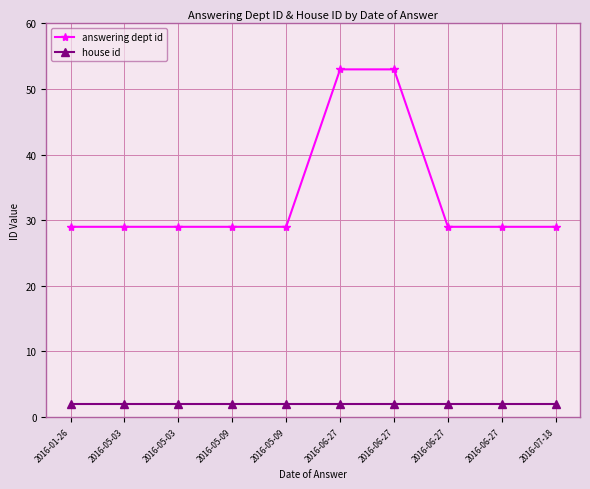

Reading left to right, transcribe all the data shown in this chart.

answering dept id: 2016-01-26=29	2016-05-03=29	2016-05-03=29	2016-05-09=29	2016-05-09=29	2016-06-27=53	2016-06-27=53	2016-06-27=29	2016-06-27=29	2016-07-18=29
house id: 2016-01-26=2	2016-05-03=2	2016-05-03=2	2016-05-09=2	2016-05-09=2	2016-06-27=2	2016-06-27=2	2016-06-27=2	2016-06-27=2	2016-07-18=2